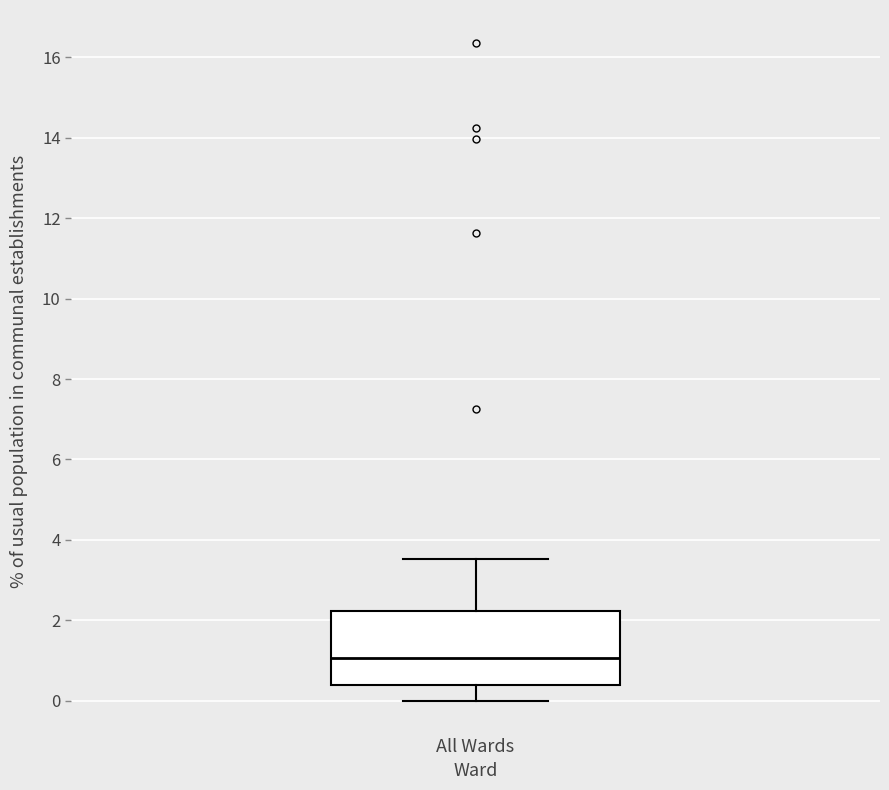

Where does the lower whisker of the box for All Wards end on the y-axis? The values are not printed on the chart, so give them approximately, as read against the axis.

0.0